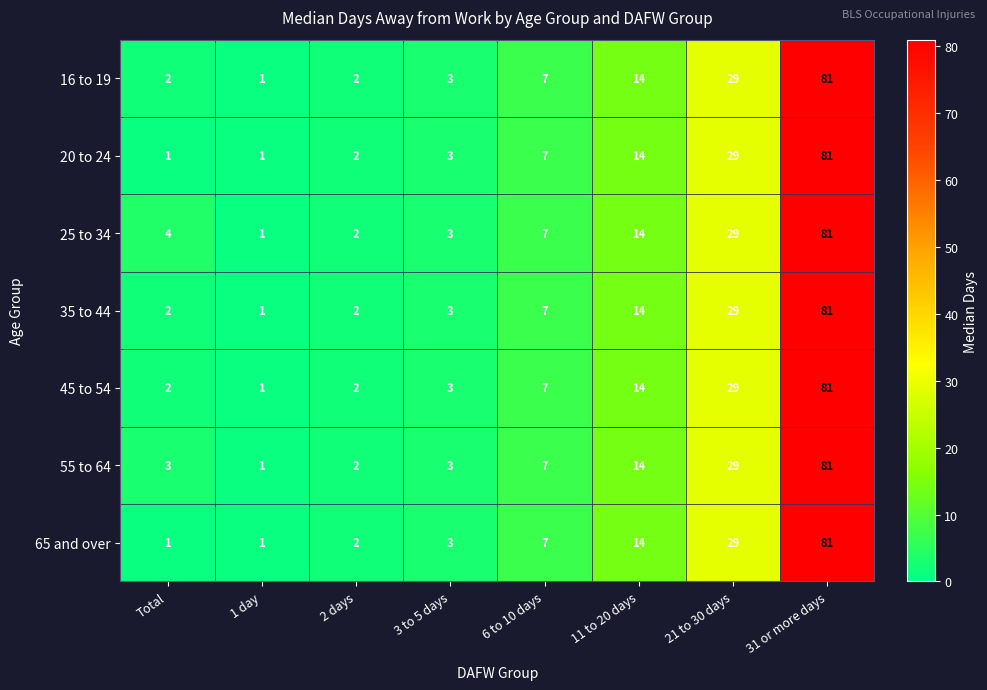

What is the average value of the 35 to 44 series?

17